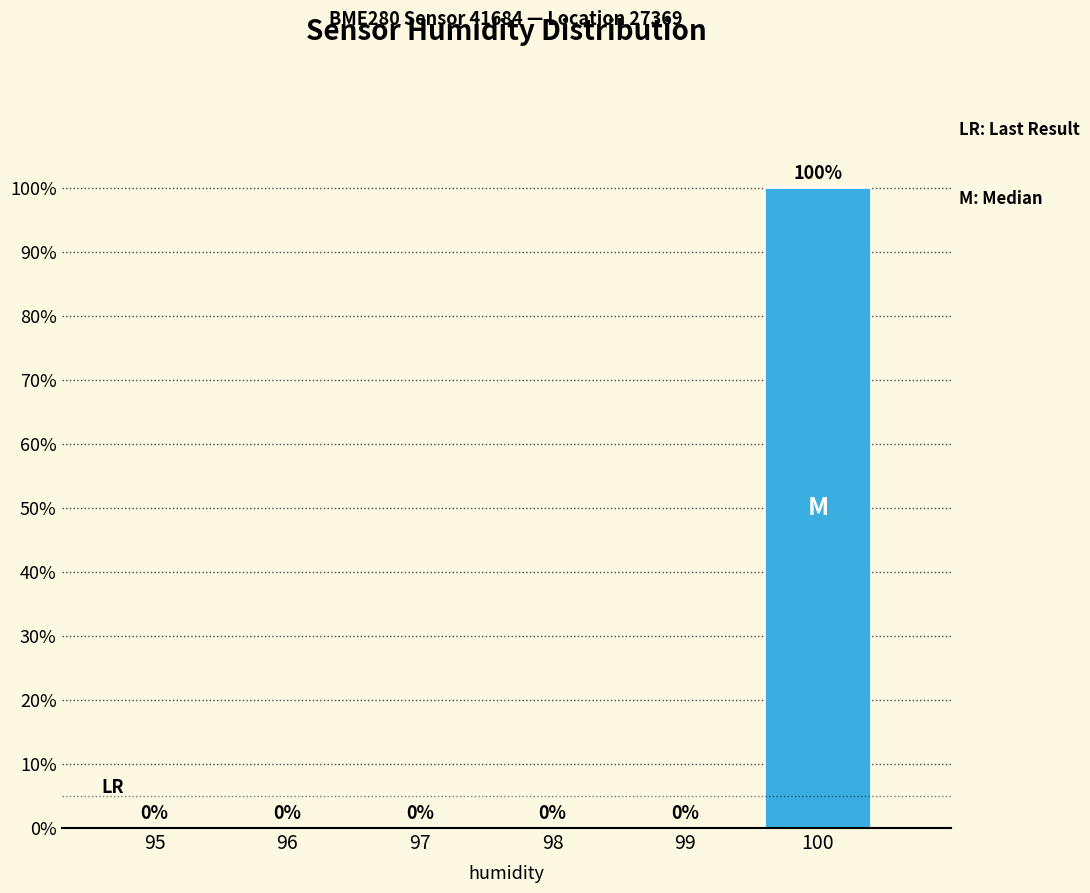

Reading left to right, extract all data points from this chart.

95=0	96=0	97=0	98=0	99=0	100=100